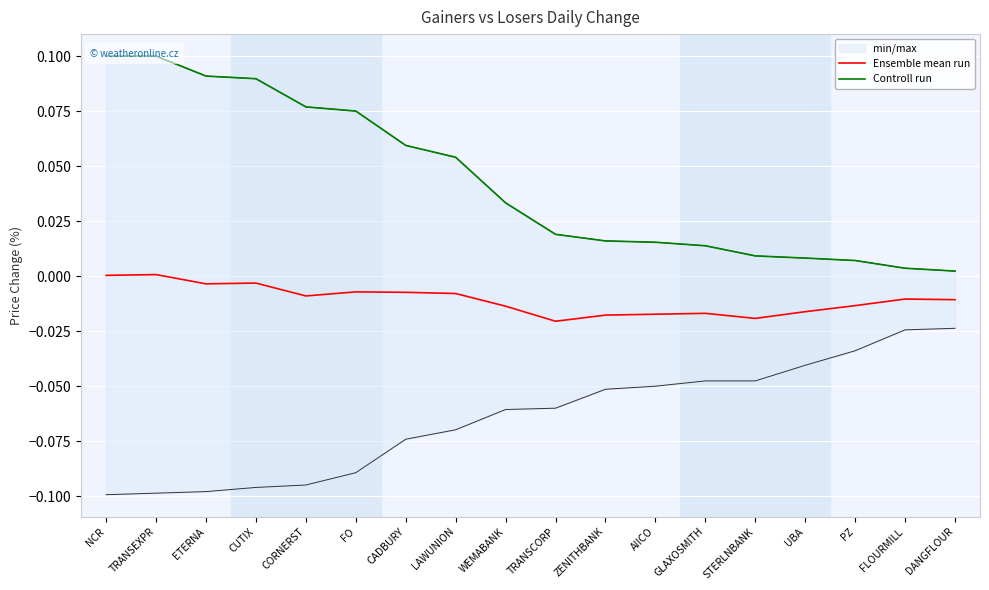

What is the label of the 12th point from the right?

CADBURY